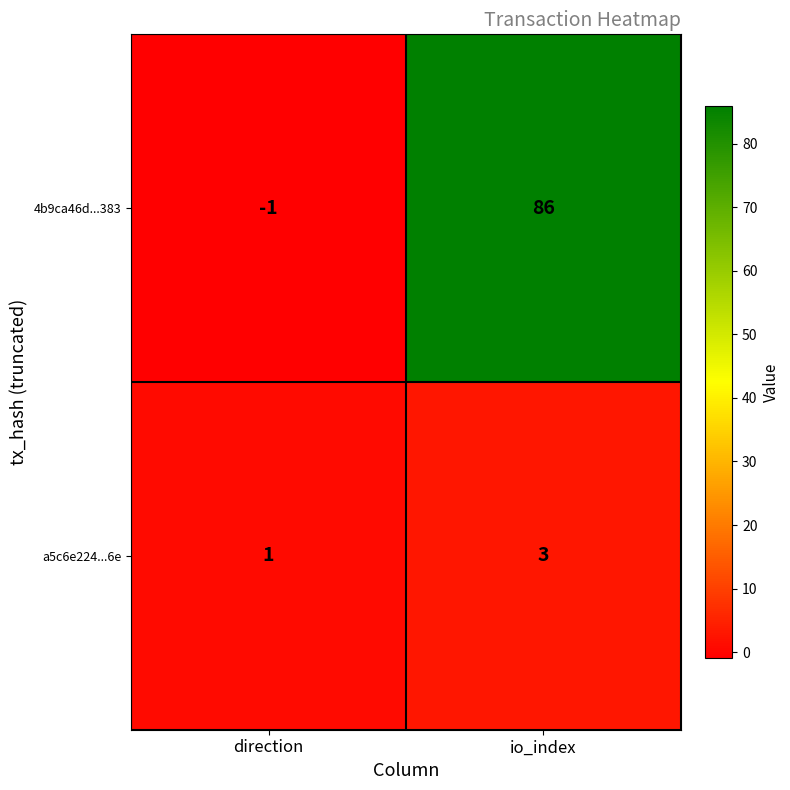

What is the minimum value shown in the chart?

-1